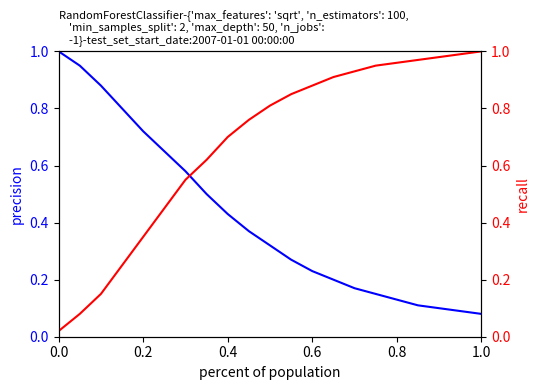

How many intersections are there between recall and precision?

1